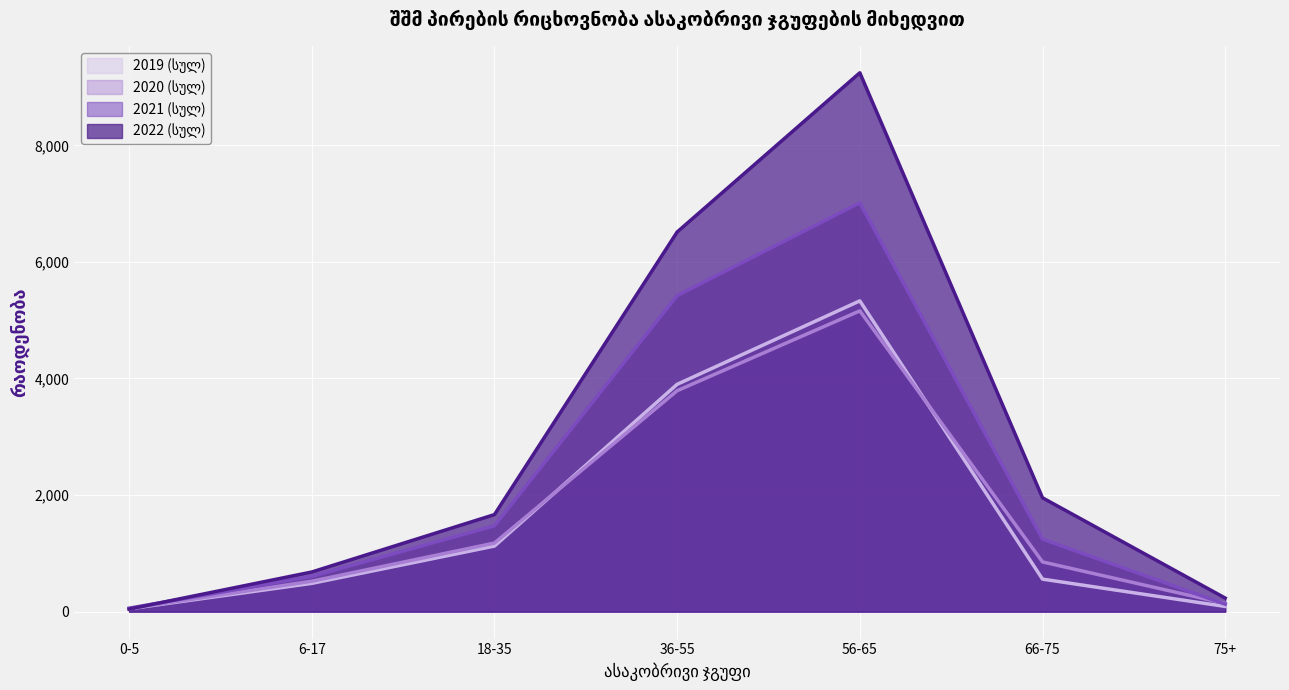

How many lines are shown in the chart?

4